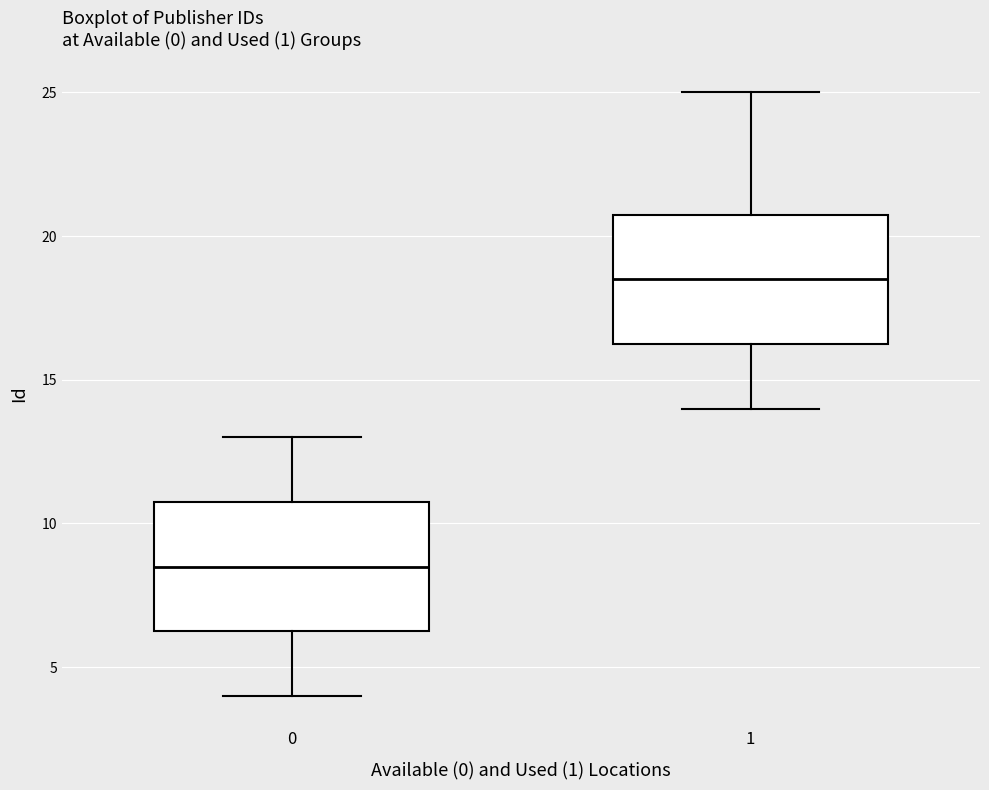

Reading left to right, transcribe this box plot: for each box, give where its median line is, the range the box spans, and where its two whiskers end, as read against the y-axis. The values are not printed on the chart, so give them approximately, as read against the axis.

0: median 8.5, box 6.5 to 11.0, whiskers 4.0 to 13.0
1: median 18.5, box 16.5 to 21.0, whiskers 14.0 to 25.0